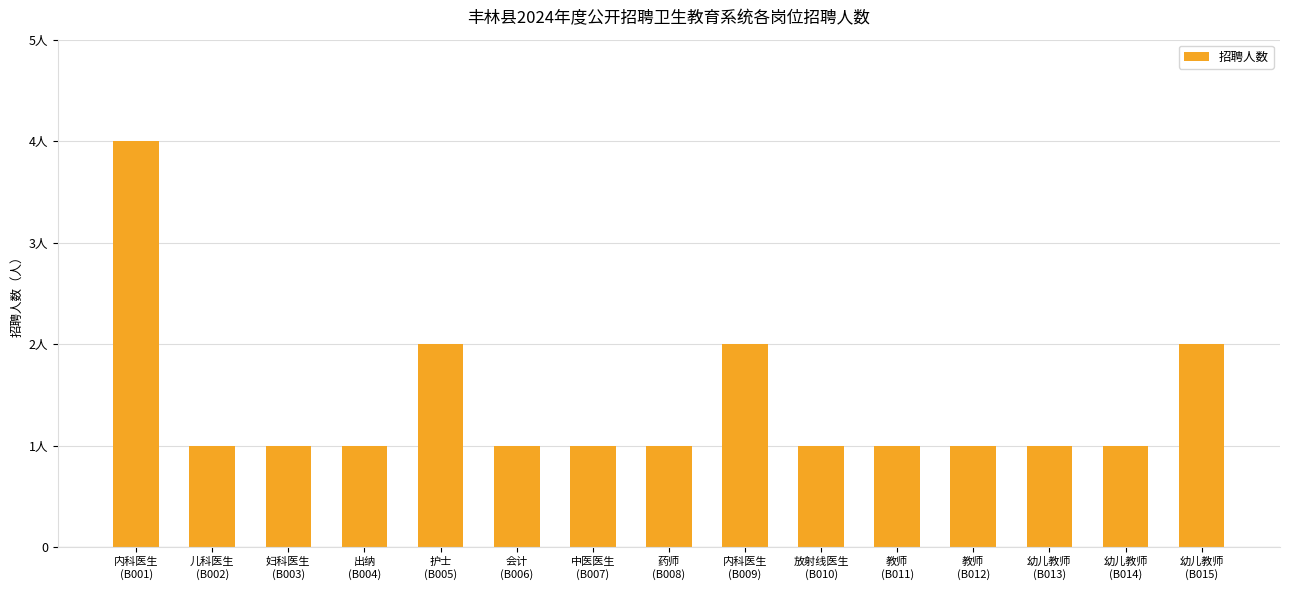

Read the value at 幼儿教师
(B013).

1